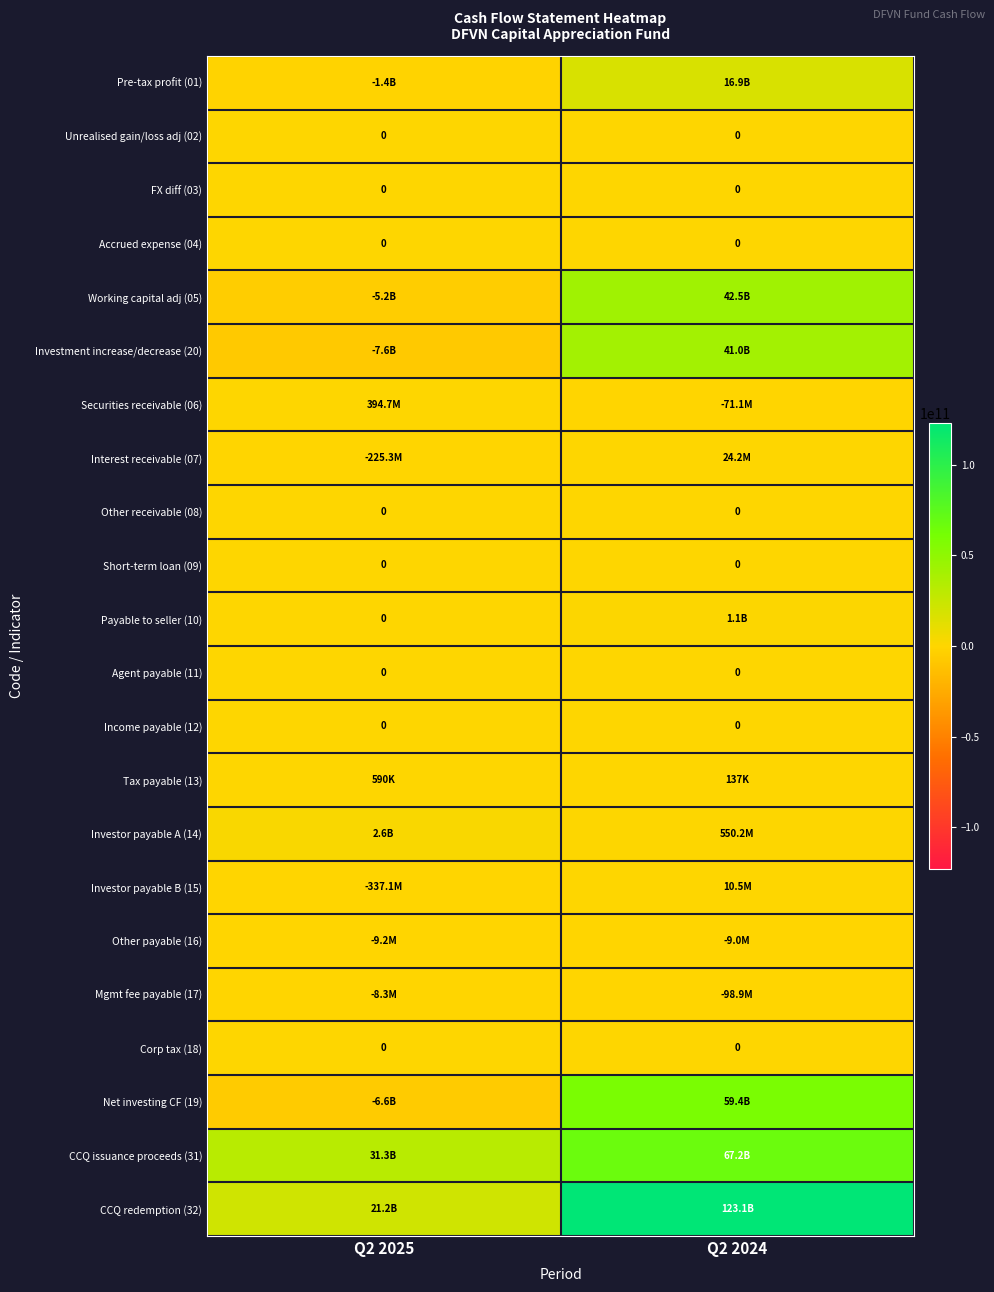

The value of Short-term loan (09) at Q2 2024 is 0. True or false?

True